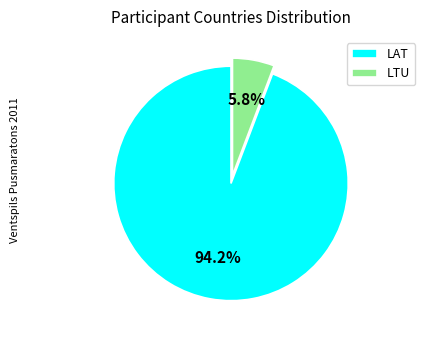

Is it true that LTU is 6% of the pie?

True